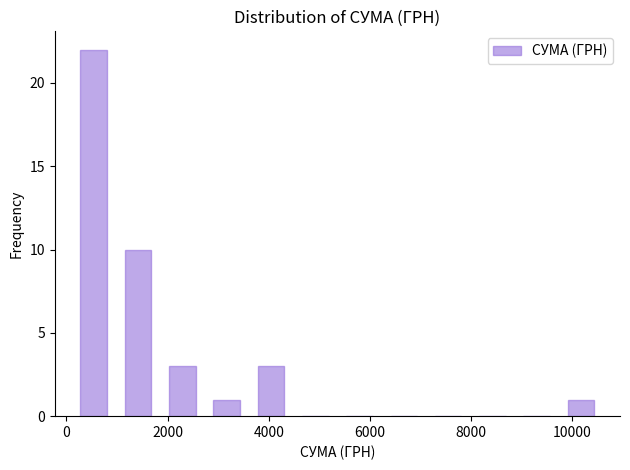

Reading left to right, transcribe this chart: for each bar, give the range it covers on the x-axis and its height. Neither the bar edges nor the heights are printed on the chart, so give them approximately, as read against the axes.

200 to 1000: 22
1000 to 1800: 10
1800 to 2800: 3
2800 to 3600: 1
3600 to 4400: 3
4400 to 5400: 0
5400 to 6200: 0
6200 to 7200: 0
7200 to 8000: 0
8000 to 8800: 0
8800 to 9800: 0
9800 to 10600: 1